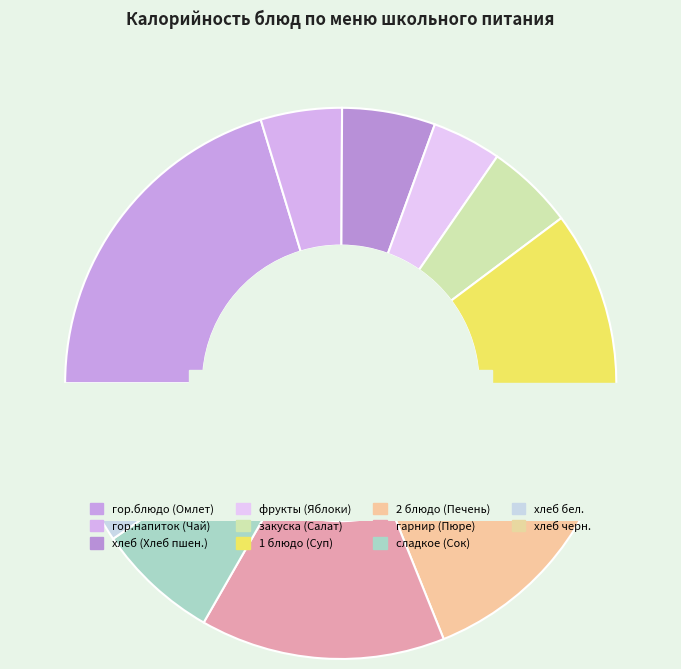

True or false: Хлеб пшеничный (обед) accounts for 5% of the total.

True